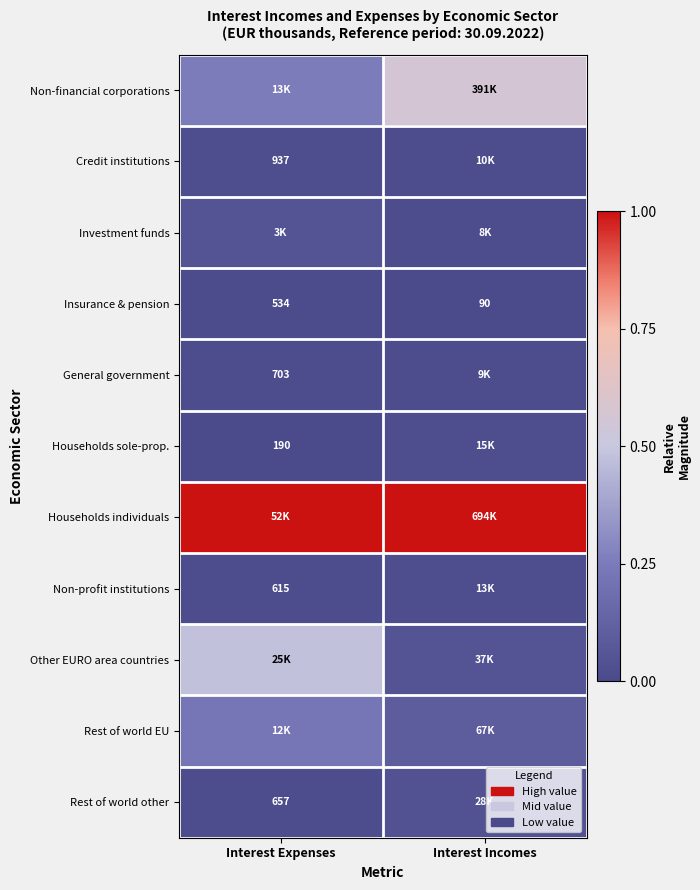

What is the total value across all series at Interest Expenses?

2.1